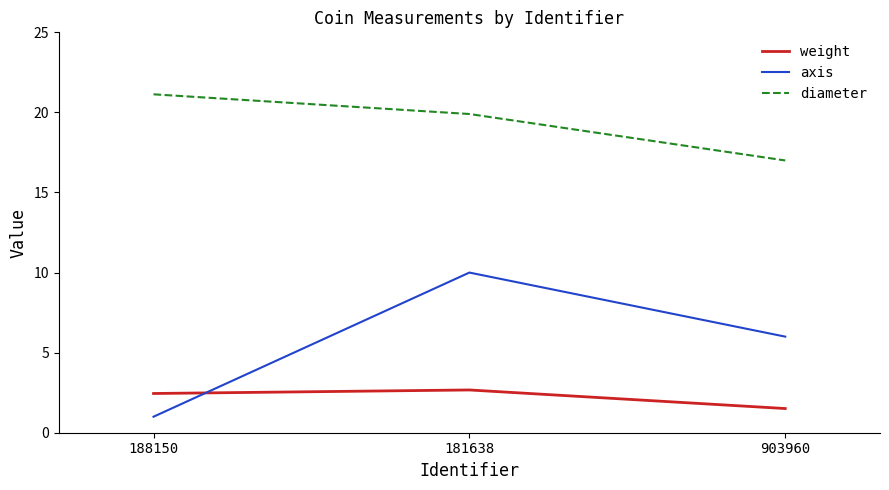

At which label does axis reach its peak?

181638